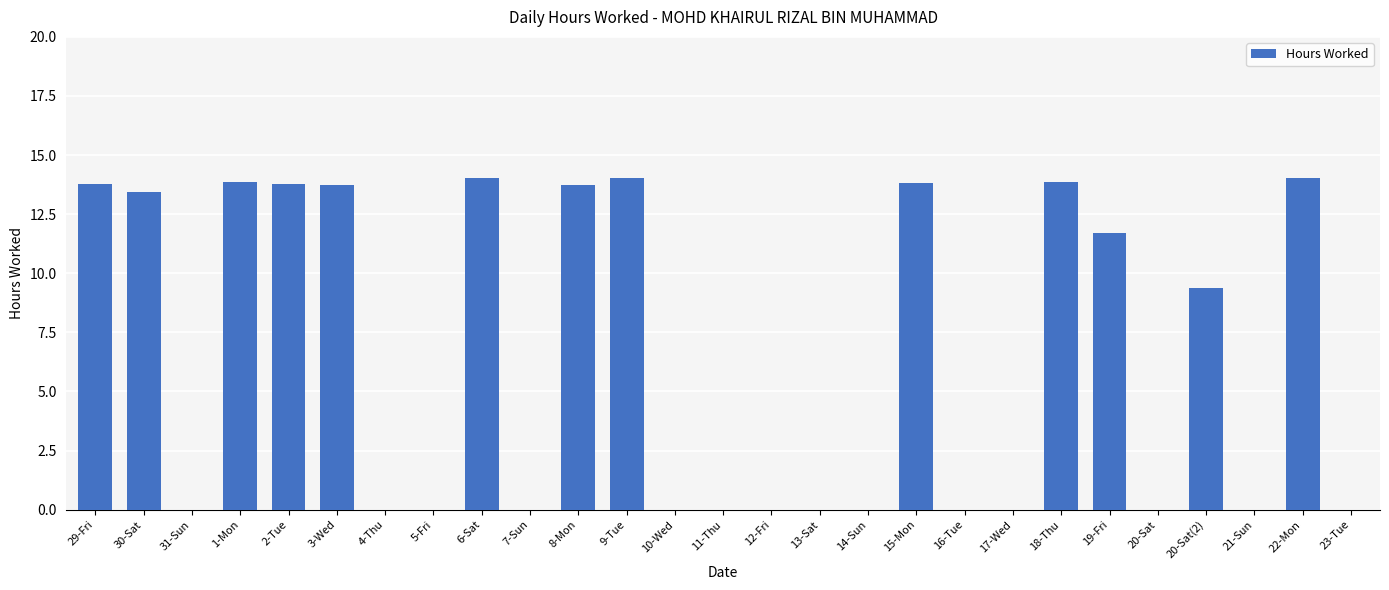

Is it true that the value at 2-Tue is 13.8?

True